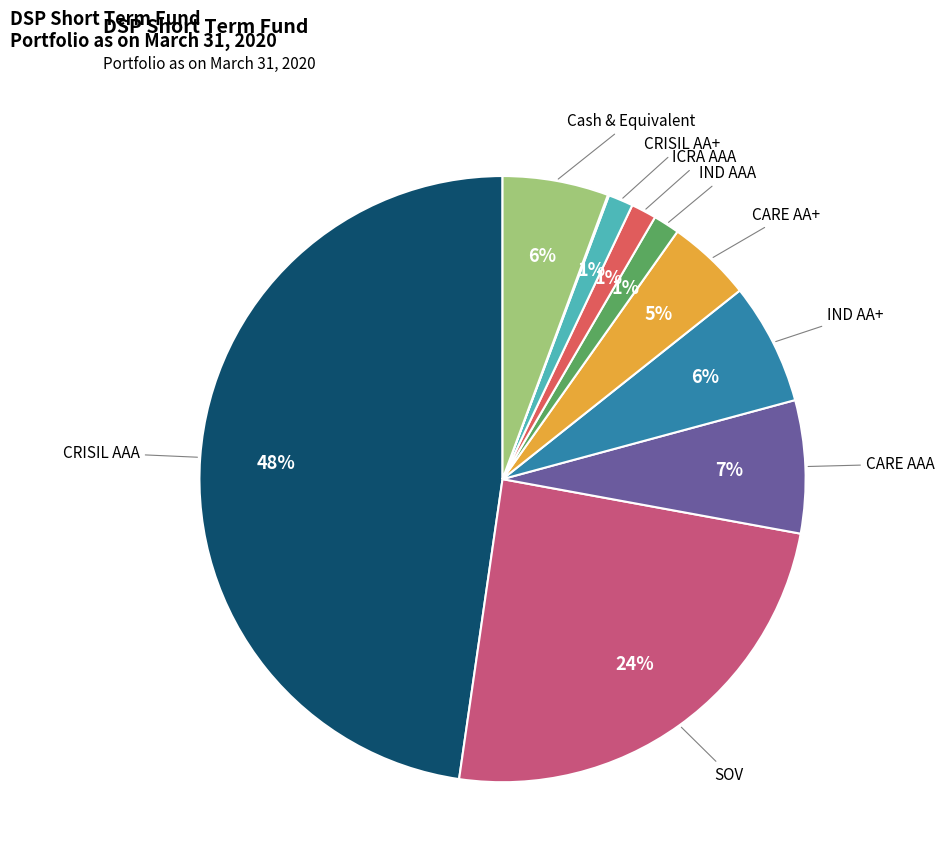

Is there a majority slice in this chart?

No